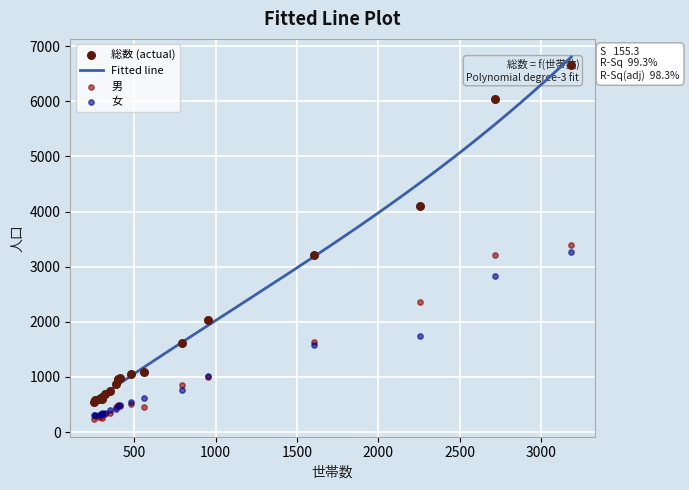

Which series reaches the maximum Y coordinate?

総数